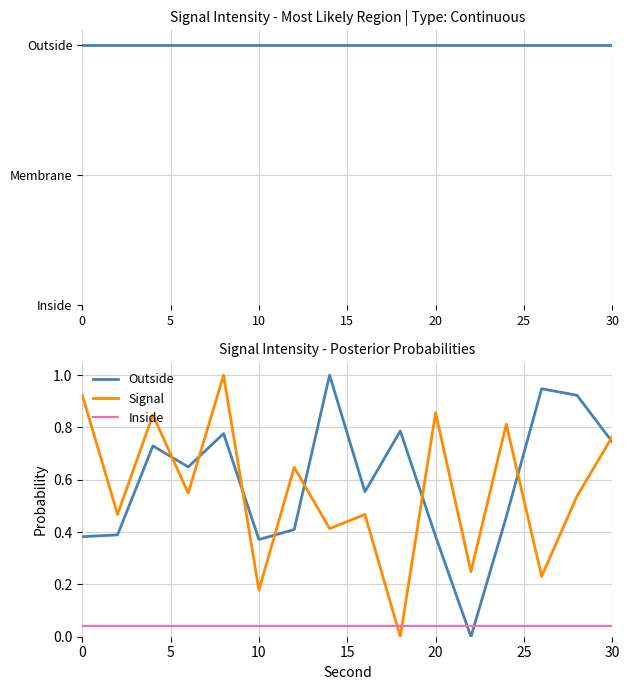

How many values in the Outside series exceed 0?

15